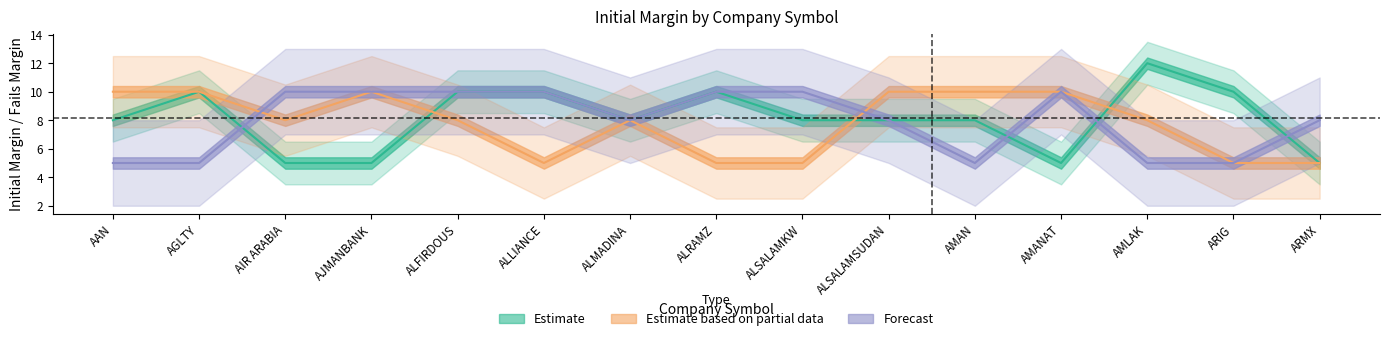

True or false: Forecast and Estimate intersect in this chart.

True